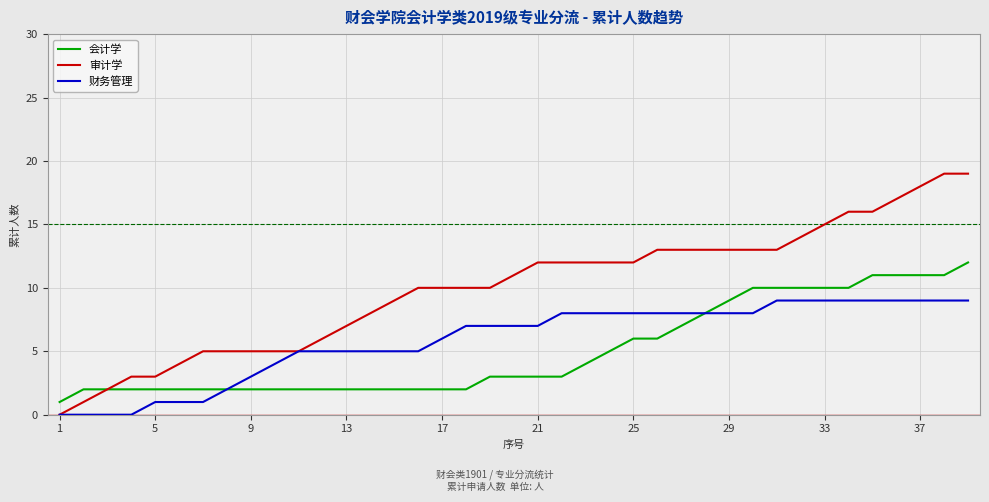

What is the maximum value shown in the chart?

19